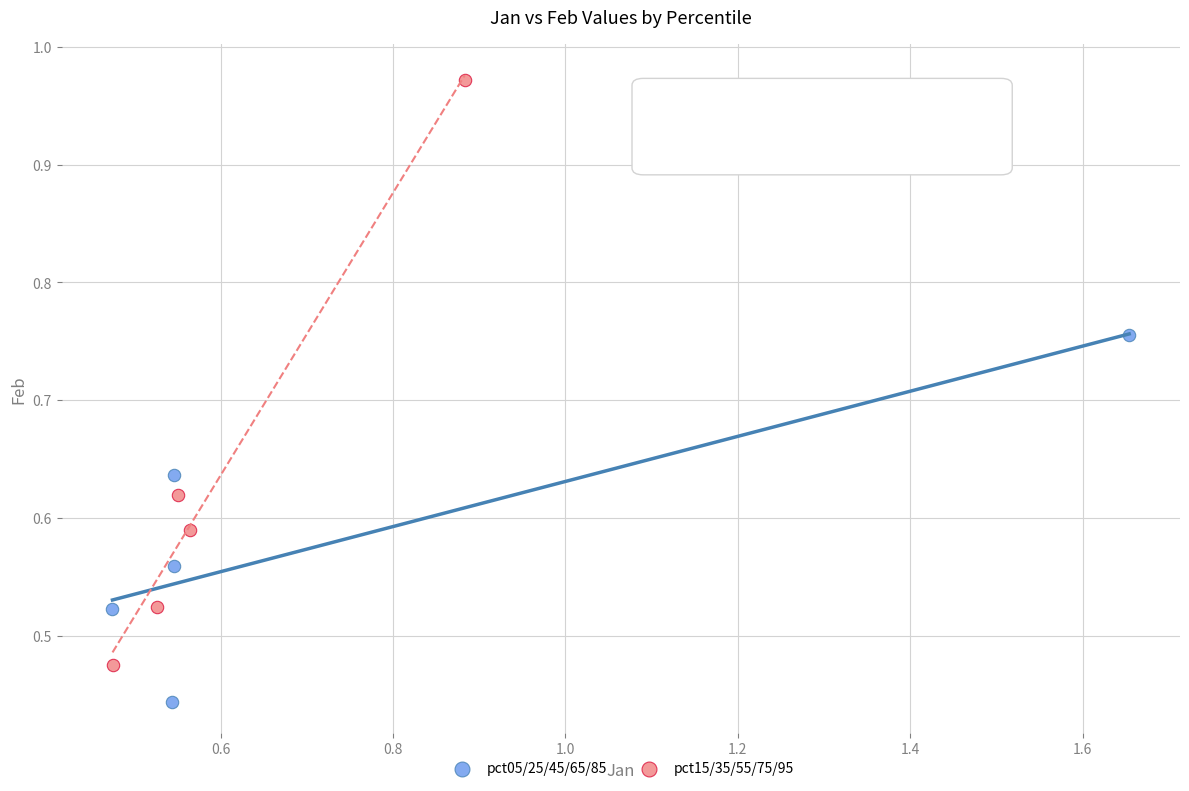

Which series contains the highest Y value?

pct15/35/55/75/95